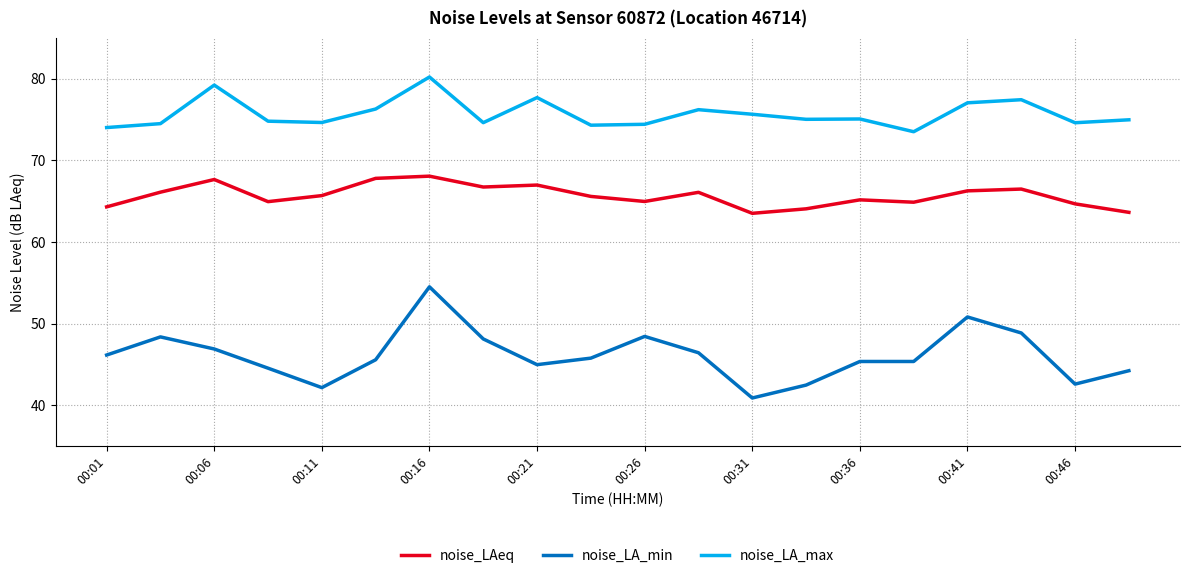

What are all the series names shown in the legend?

noise_LAeq, noise_LA_min, noise_LA_max